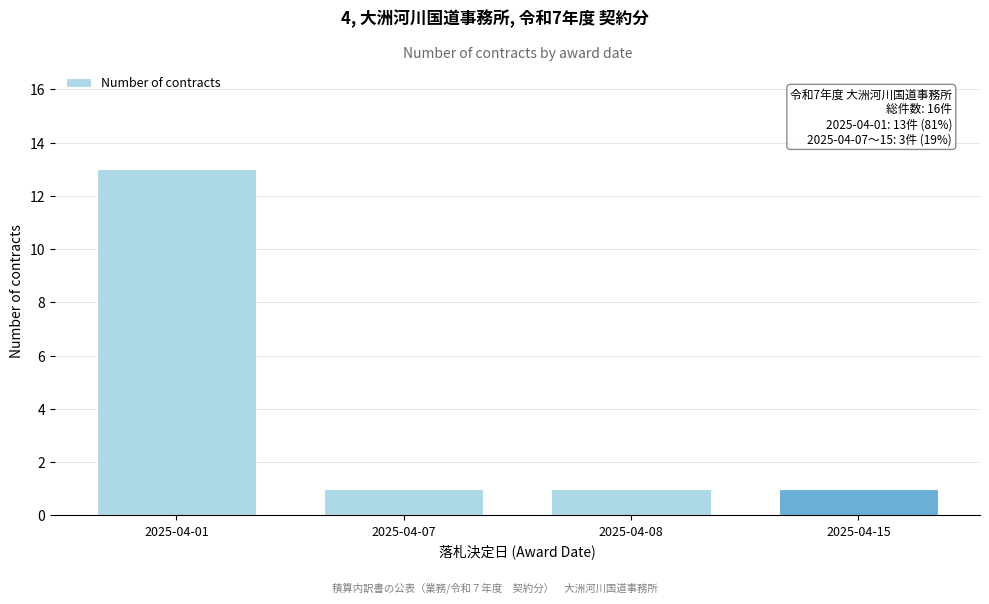

Reading right to left, extract all data points from this chart.

2025-04-15=1	2025-04-08=1	2025-04-07=1	2025-04-01=13